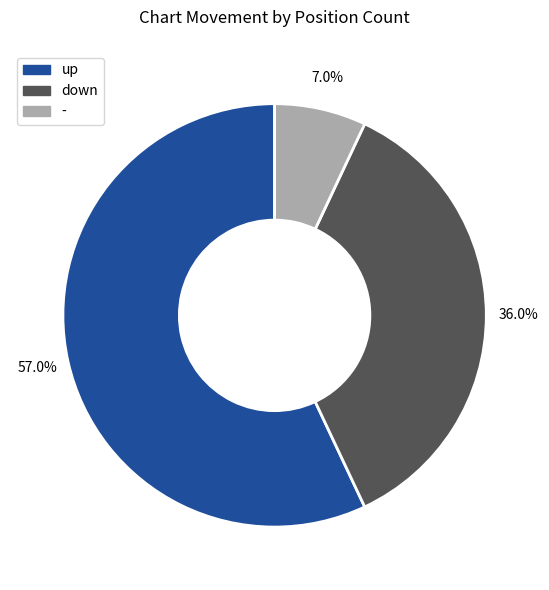

How many segments does this pie chart have?

3